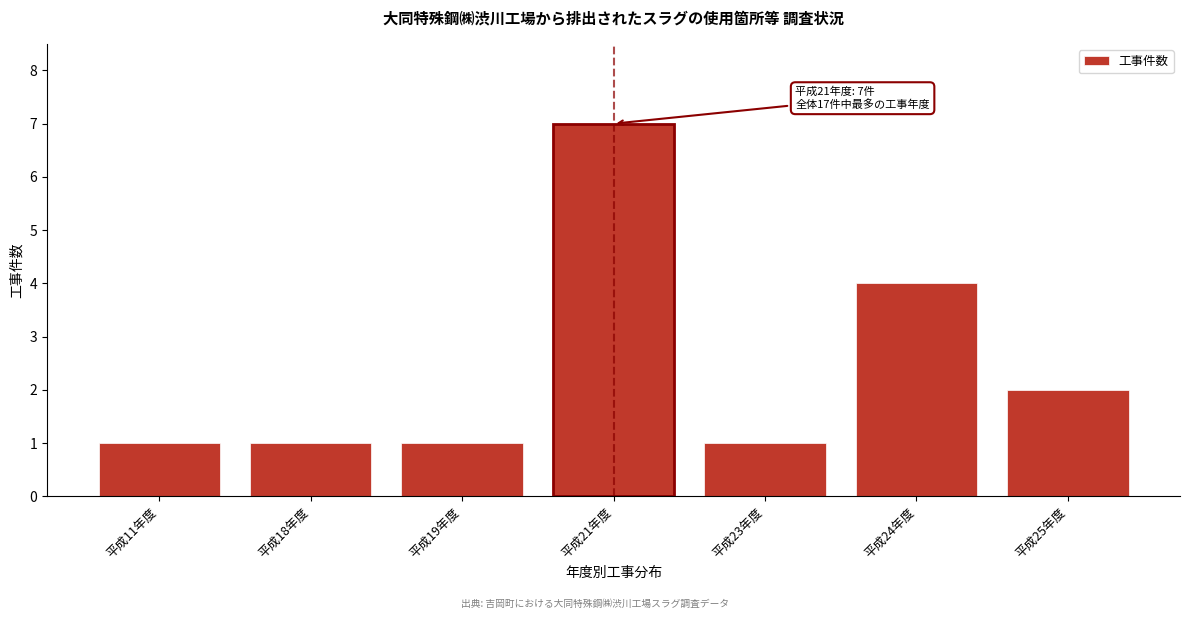

Reading right to left, transcribe all the data shown in this chart.

平成25年度=2	平成24年度=4	平成23年度=1	平成21年度=7	平成19年度=1	平成18年度=1	平成11年度=1